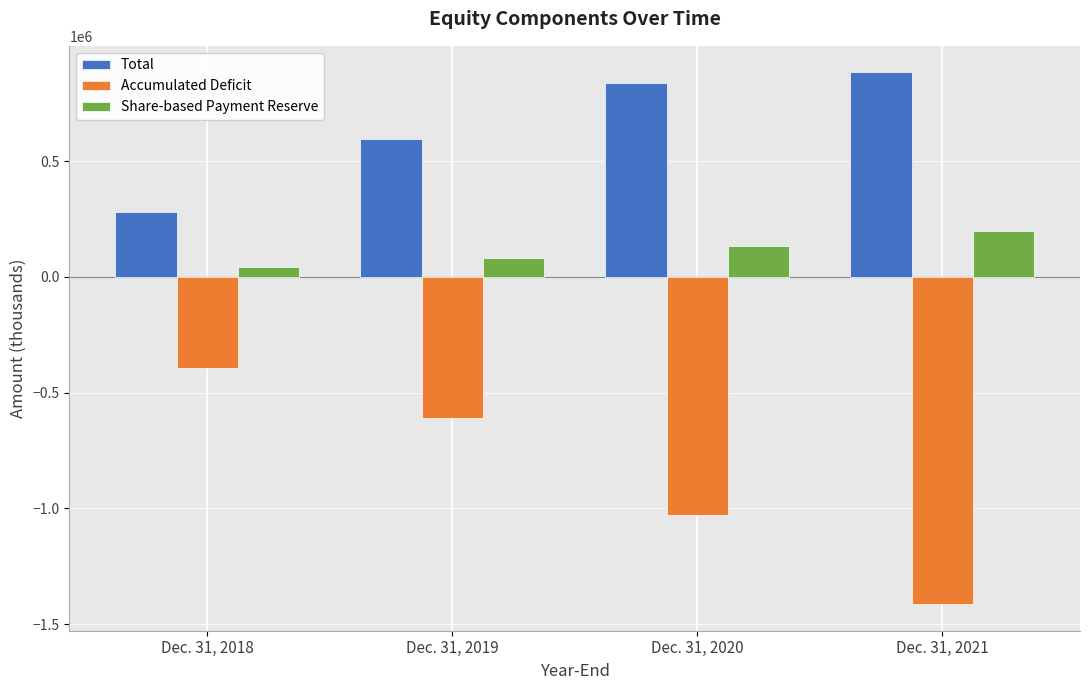

Rank the series by their maximum value, from lowest to highest.

Accumulated Deficit, Share-based Payment Reserve, Total